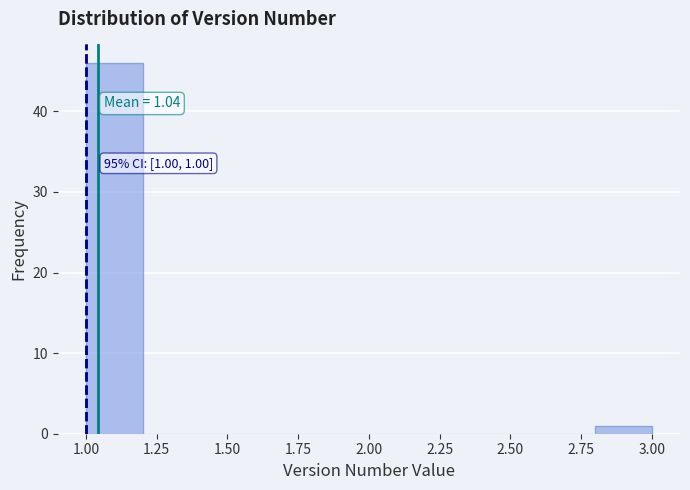

Over which range of the x-axis is the bar tallest?

1.0 to 1.2